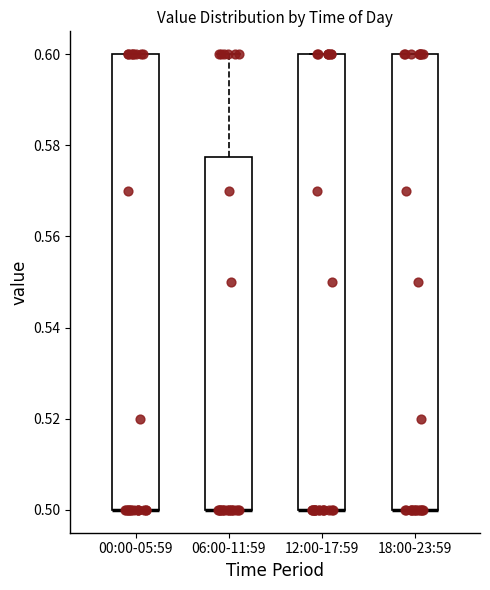

Reading left to right, transcribe this box plot: for each box, give where its median line is, the range the box spans, and where its two whiskers end, as read against the y-axis. The values are not printed on the chart, so give them approximately, as read against the axis.

00:00-05:59: median 0.500 (drawn on the box's lower edge), box 0.500 to 0.600, whiskers 0.500 to 0.600
06:00-11:59: median 0.500 (drawn on the box's lower edge), box 0.500 to 0.578, whiskers 0.500 to 0.600
12:00-17:59: median 0.500 (drawn on the box's lower edge), box 0.500 to 0.600, whiskers 0.500 to 0.600
18:00-23:59: median 0.500 (drawn on the box's lower edge), box 0.500 to 0.600, whiskers 0.500 to 0.600